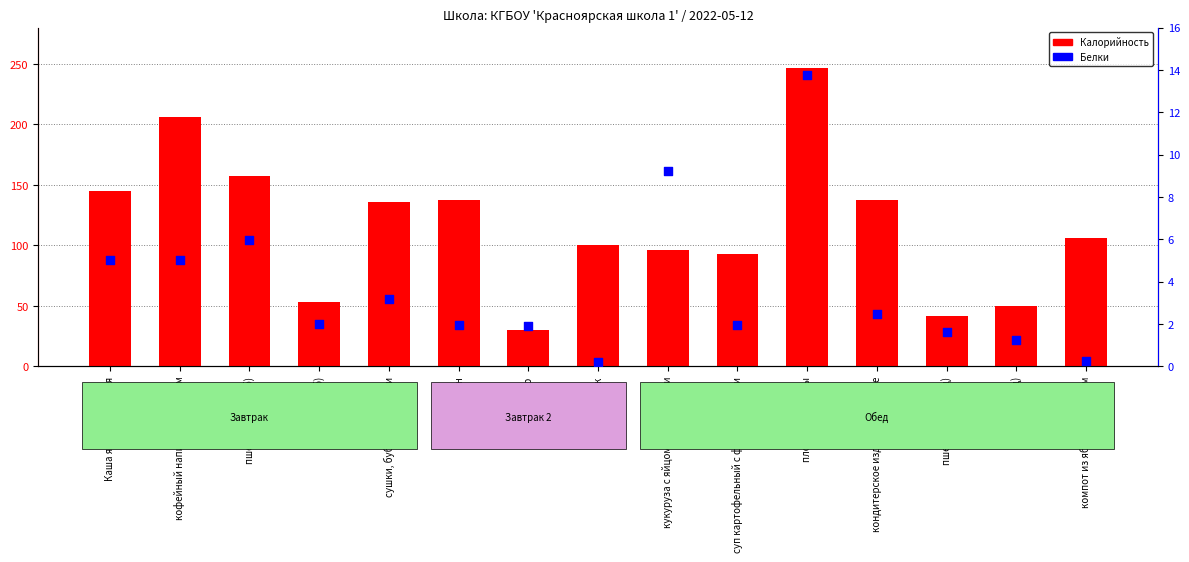

At which category is the sum across all series the highest?

плов из говядины